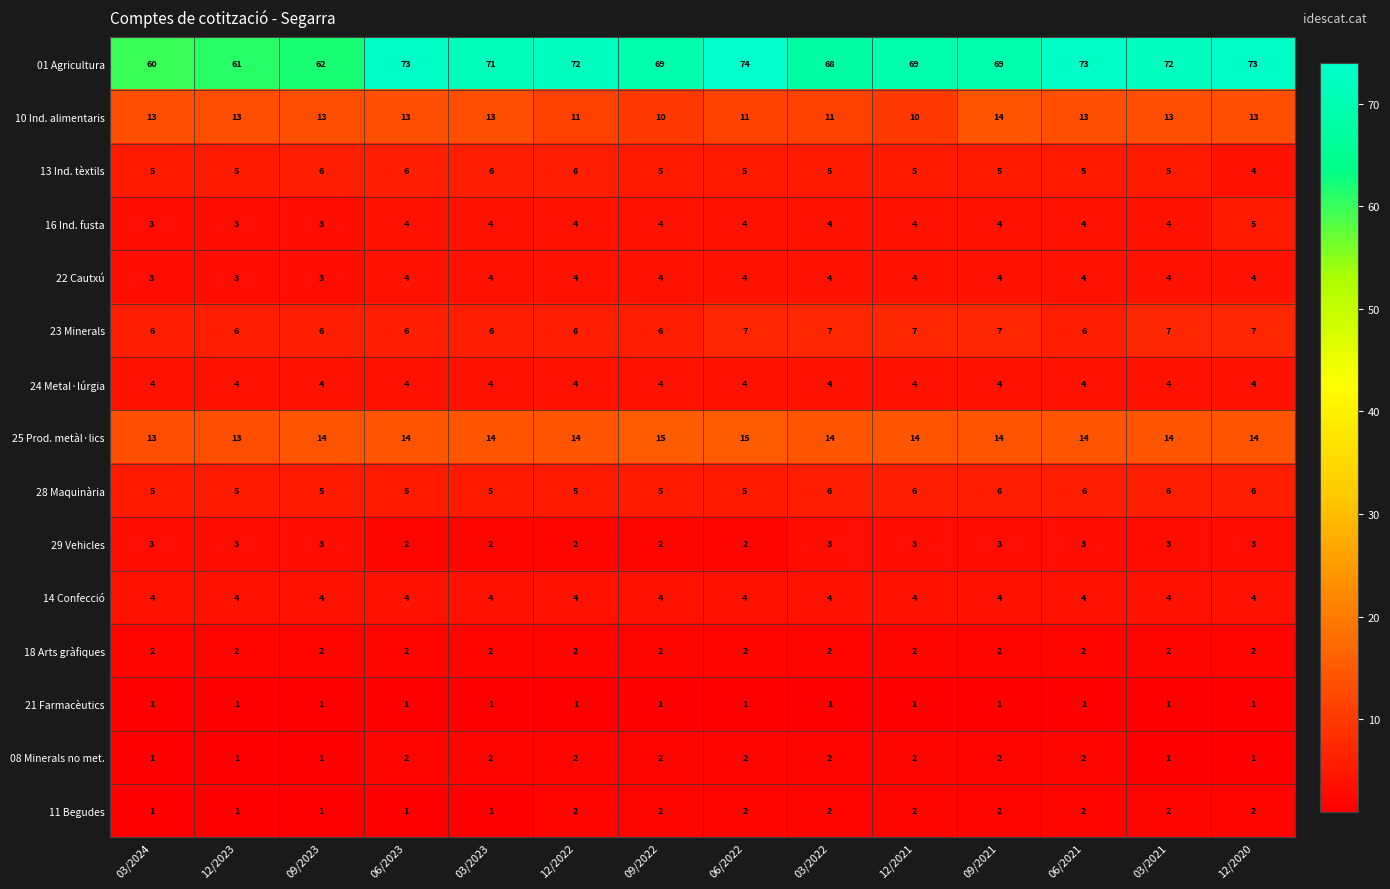

What is the total value across all series at 09/2023?

128